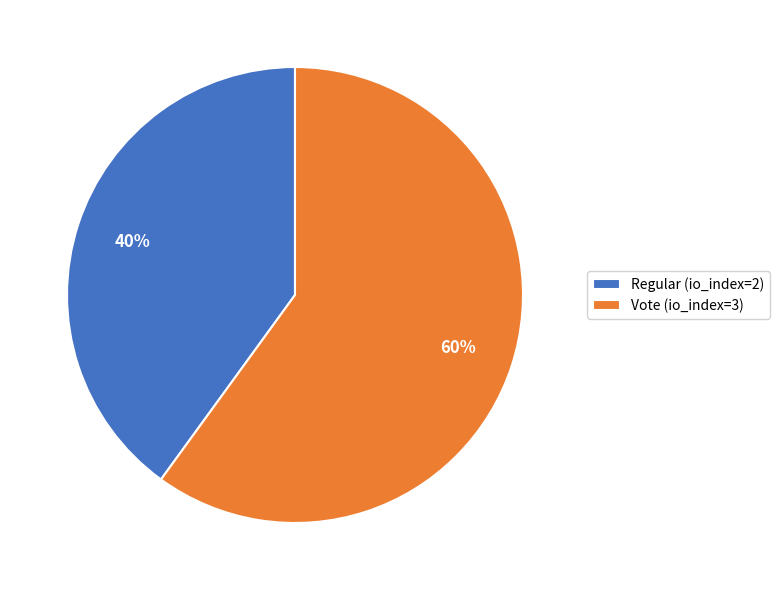

What is the majority slice?

Vote (io_index=3)